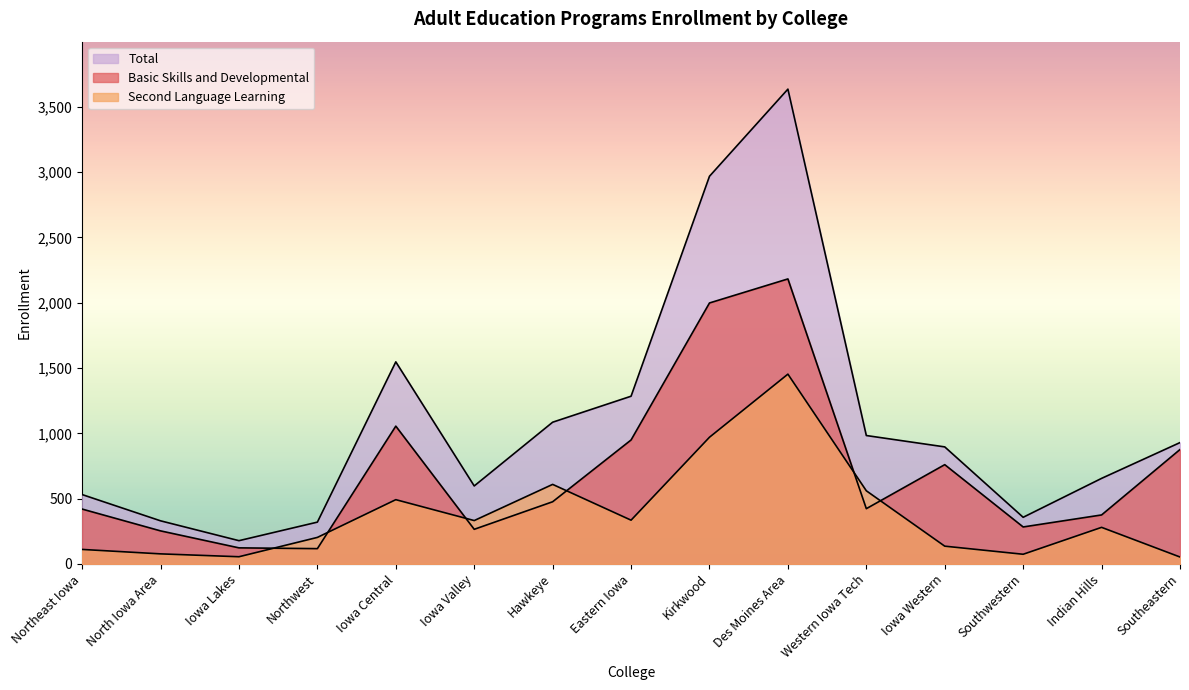

Reading left to right, list all the values displayed in this chart.

Basic Skills and Developmental: 420	253	123	117	1055	265	476	949	1998	2182	423	760	283	375	876
Second Language Learning: 111	77	55	203	492	332	609	335	970	1453	560	136	74	280	53
Total: 531	330	178	320	1547	597	1085	1284	2968	3635	983	896	357	655	929